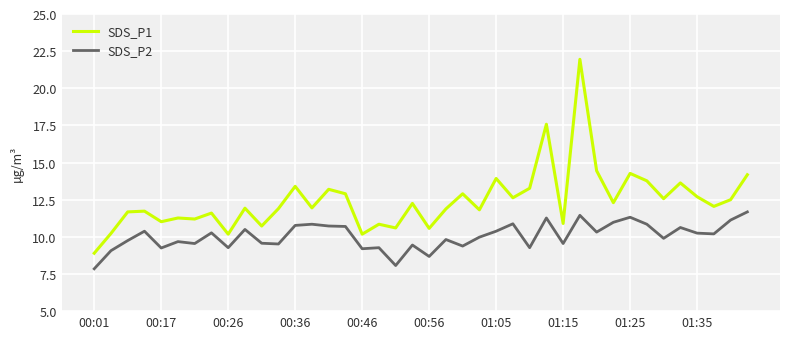

What is the minimum value for SDS_P1?

8.9